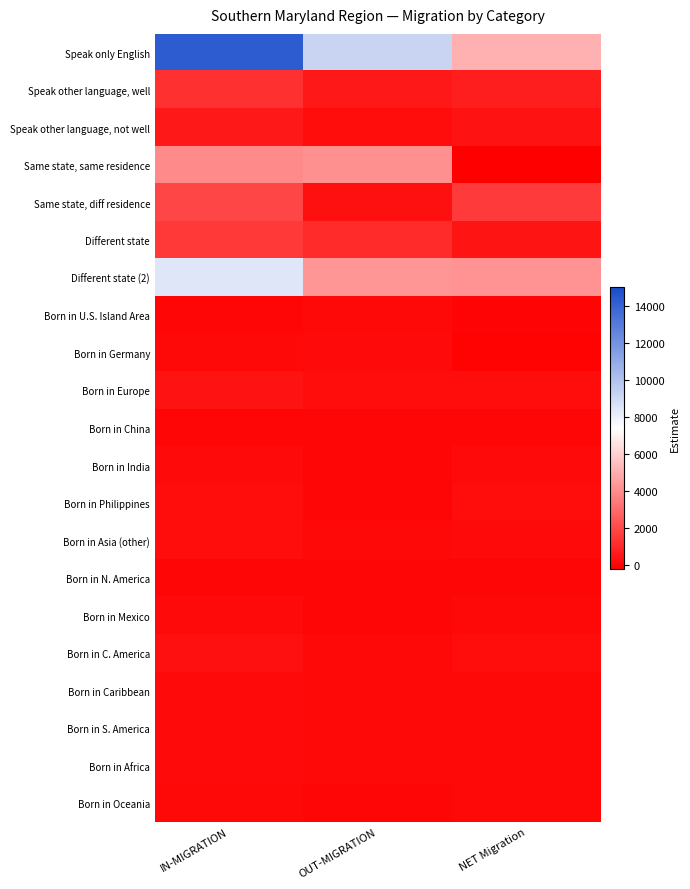

Reading left to right, transcribe all the data shown in this chart.

Speak only English: IN-MIGRATION=14294	OUT-MIGRATION=9224	NET Migration=5070
Speak other language, well: IN-MIGRATION=1260	OUT-MIGRATION=551	NET Migration=709
Speak other language, not well: IN-MIGRATION=541	OUT-MIGRATION=169	NET Migration=372
Same state, same residence: IN-MIGRATION=3940	OUT-MIGRATION=4121	NET Migration=-181
Same state, diff residence: IN-MIGRATION=1884	OUT-MIGRATION=331	NET Migration=1553
Different state: IN-MIGRATION=1463	OUT-MIGRATION=1053	NET Migration=410
Different state (2): IN-MIGRATION=8437	OUT-MIGRATION=4275	NET Migration=4162
Born in U.S. Island Area: IN-MIGRATION=14	OUT-MIGRATION=41	NET Migration=-27
Born in Germany: IN-MIGRATION=49	OUT-MIGRATION=151	NET Migration=-102
Born in Europe: IN-MIGRATION=375	OUT-MIGRATION=196	NET Migration=179
Born in China: IN-MIGRATION=37	OUT-MIGRATION=16	NET Migration=21
Born in India: IN-MIGRATION=143	OUT-MIGRATION=2	NET Migration=141
Born in Philippines: IN-MIGRATION=208	OUT-MIGRATION=11	NET Migration=197
Born in Asia (other): IN-MIGRATION=199	OUT-MIGRATION=77	NET Migration=122
Born in N. America: IN-MIGRATION=25	OUT-MIGRATION=0	NET Migration=25
Born in Mexico: IN-MIGRATION=99	OUT-MIGRATION=23	NET Migration=76
Born in C. America: IN-MIGRATION=285	OUT-MIGRATION=93	NET Migration=192
Born in Caribbean: IN-MIGRATION=114	OUT-MIGRATION=54	NET Migration=60
Born in S. America: IN-MIGRATION=123	OUT-MIGRATION=67	NET Migration=56
Born in Africa: IN-MIGRATION=117	OUT-MIGRATION=64	NET Migration=53
Born in Oceania: IN-MIGRATION=52	OUT-MIGRATION=12	NET Migration=40